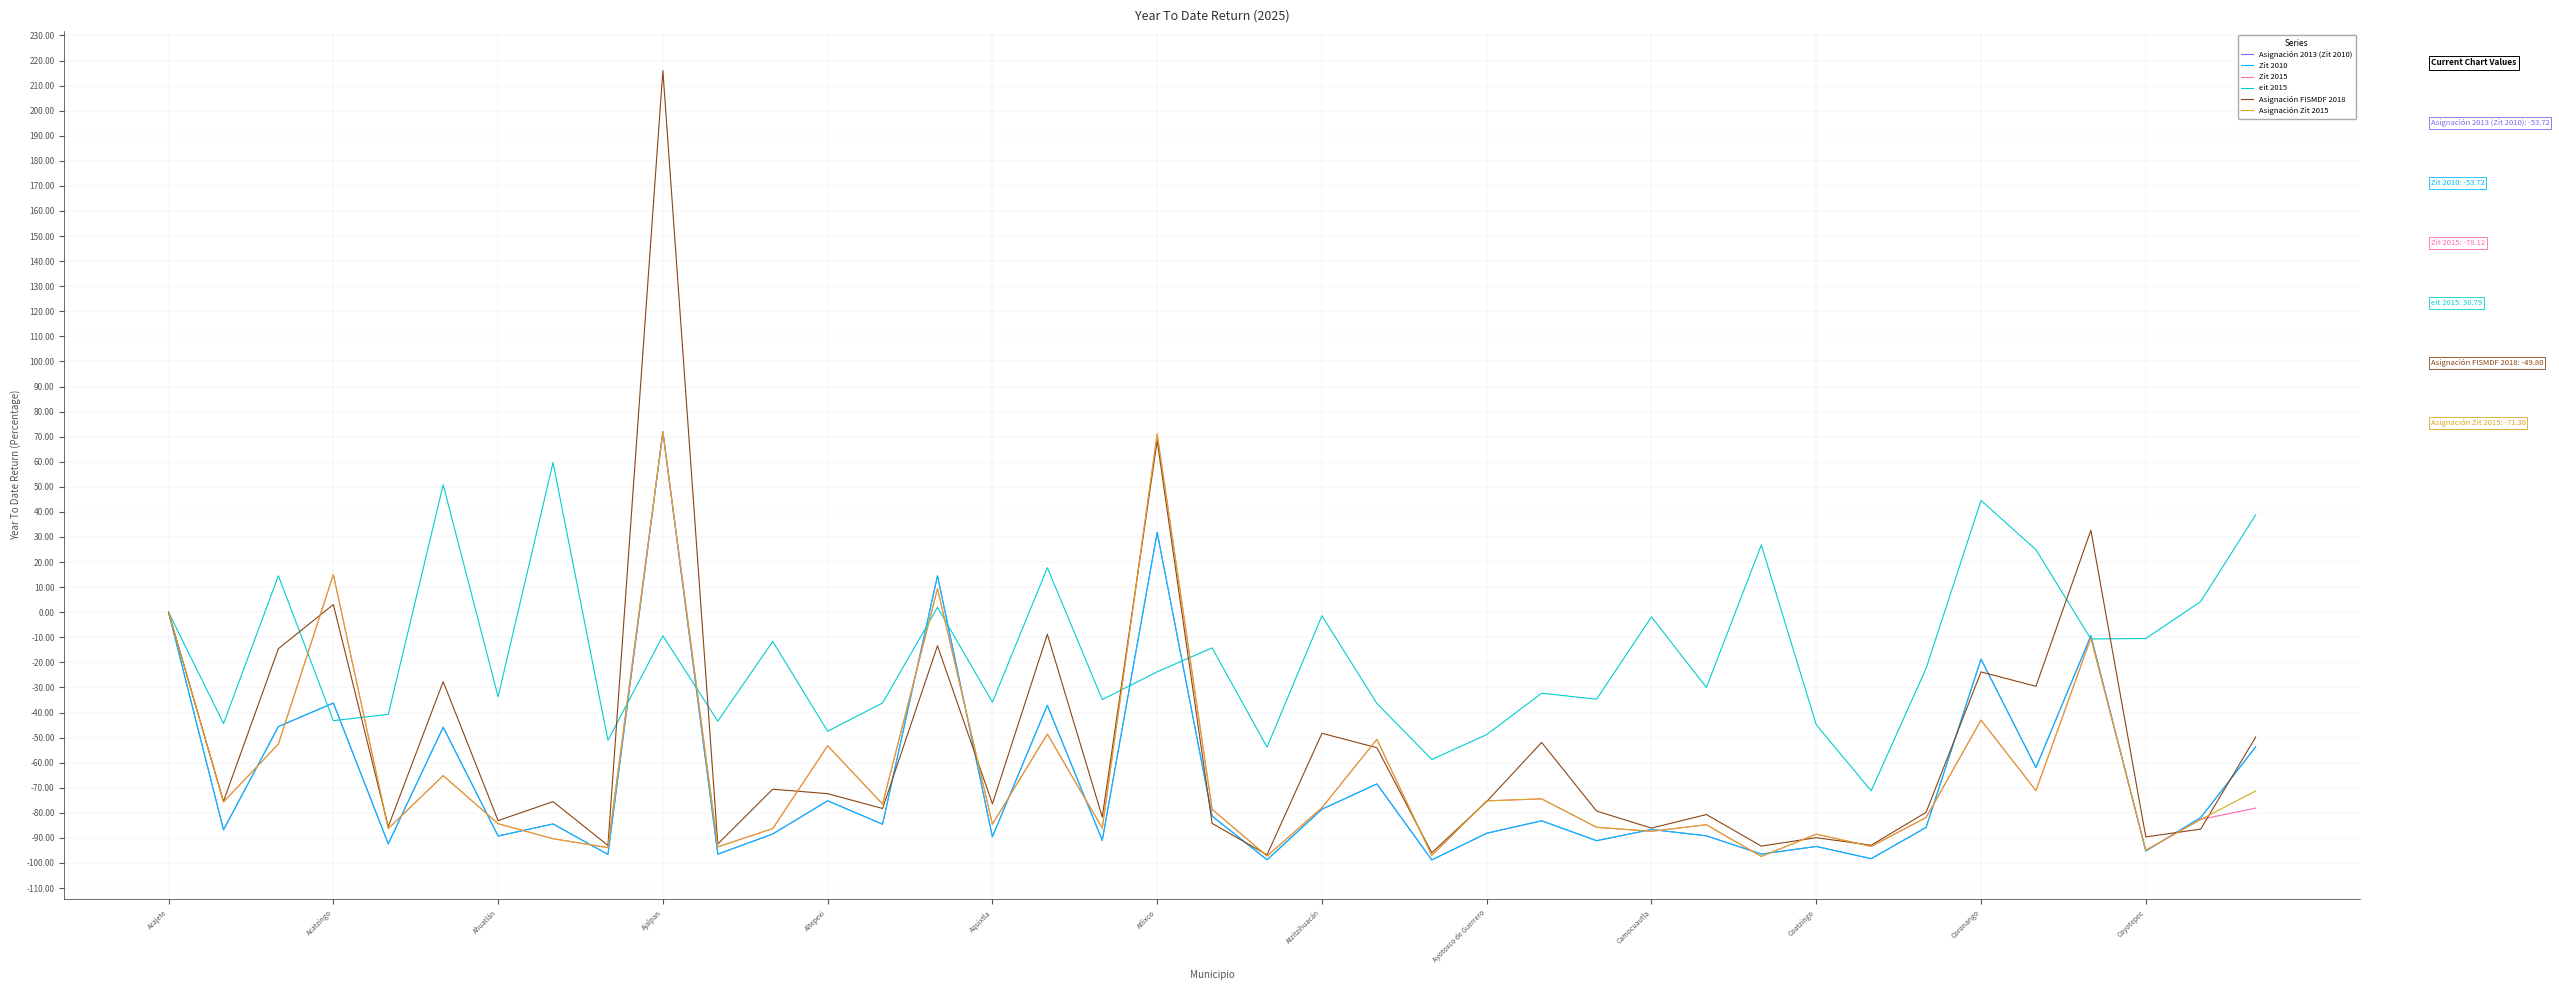

What is the highest value of the eit 2015 series?

59.7